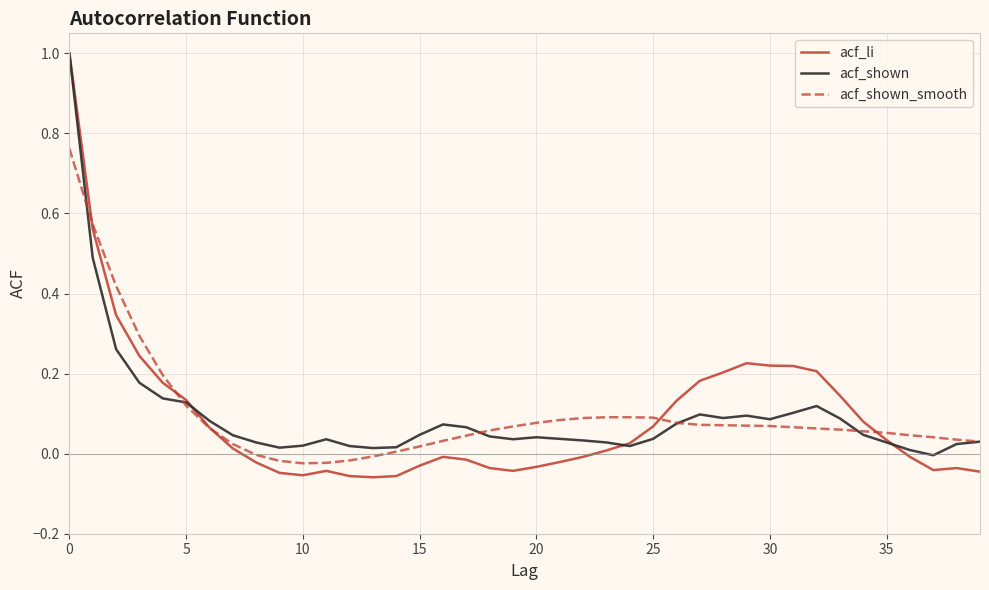

Which series has the widest spread of values?

acf_li